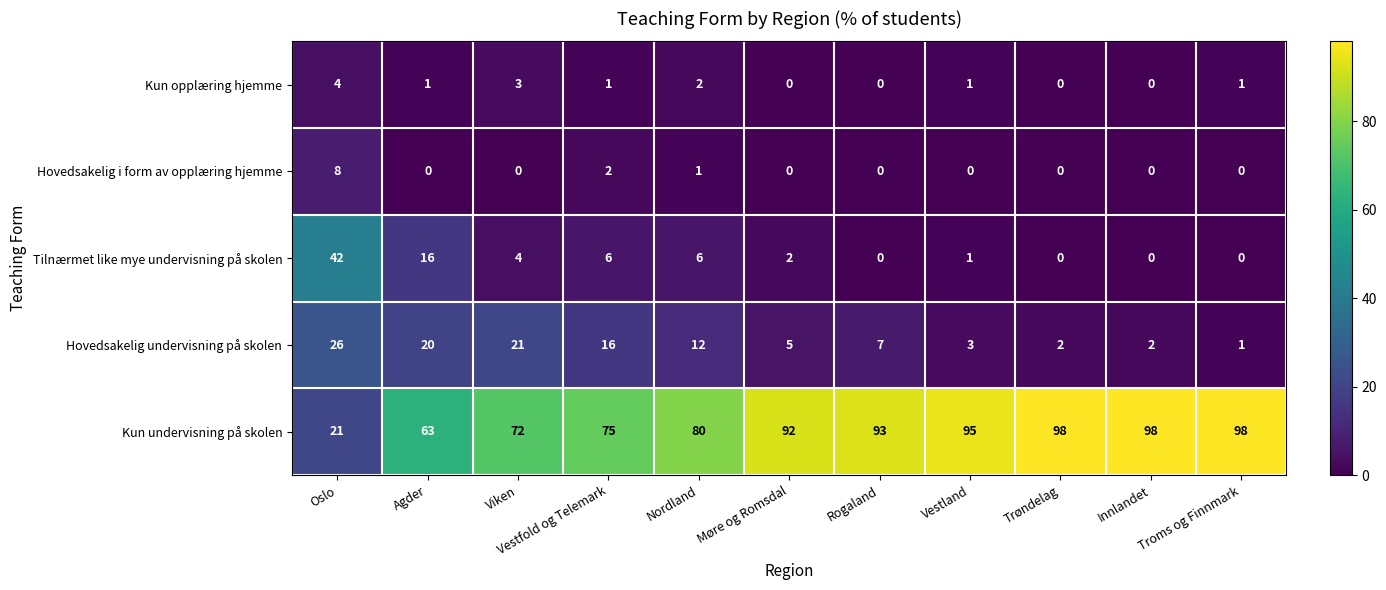

What is the greatest value displayed?

98